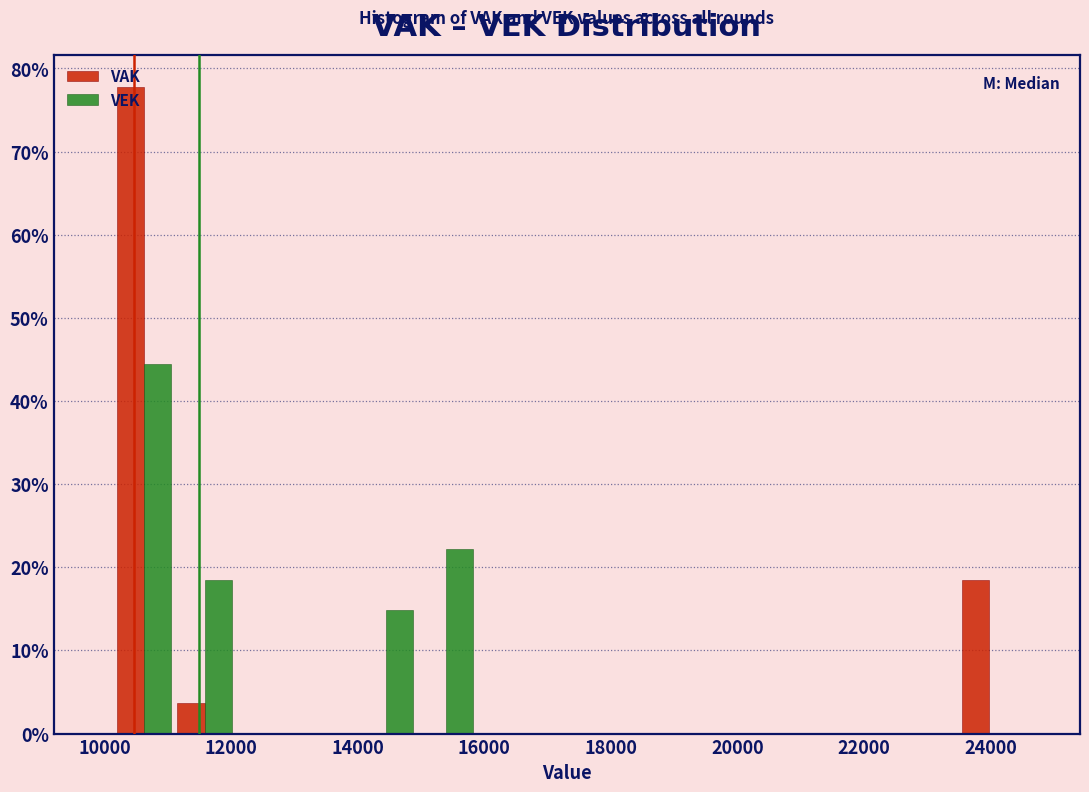

What is the height of the VAK bar covering 10200 to 11200 on the x-axis? Neither the bar edges nor the heights are printed on the chart, so give them approximately, as read against the axes.

78